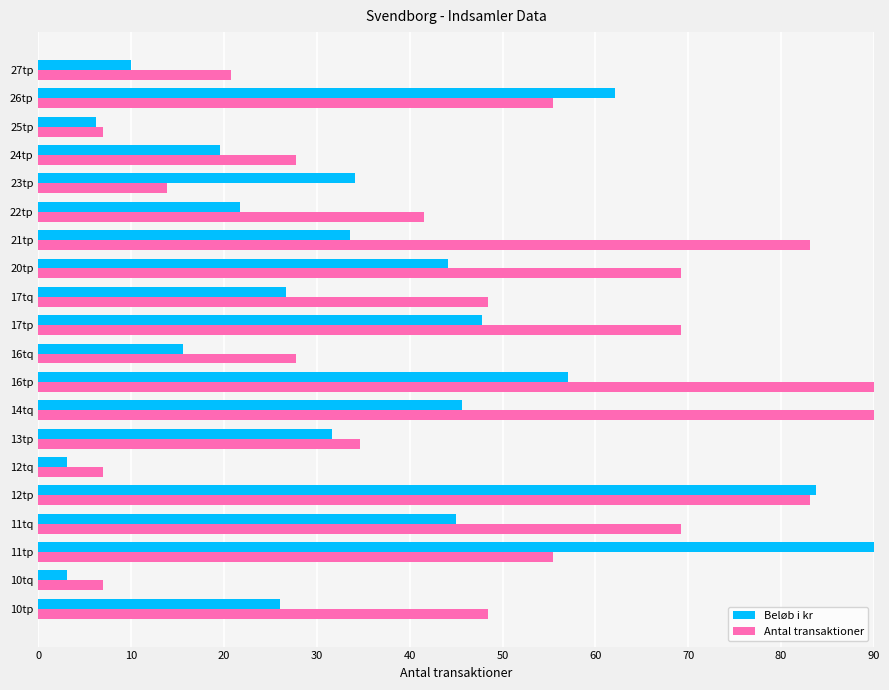

What is the maximum value shown in the chart?

90.0